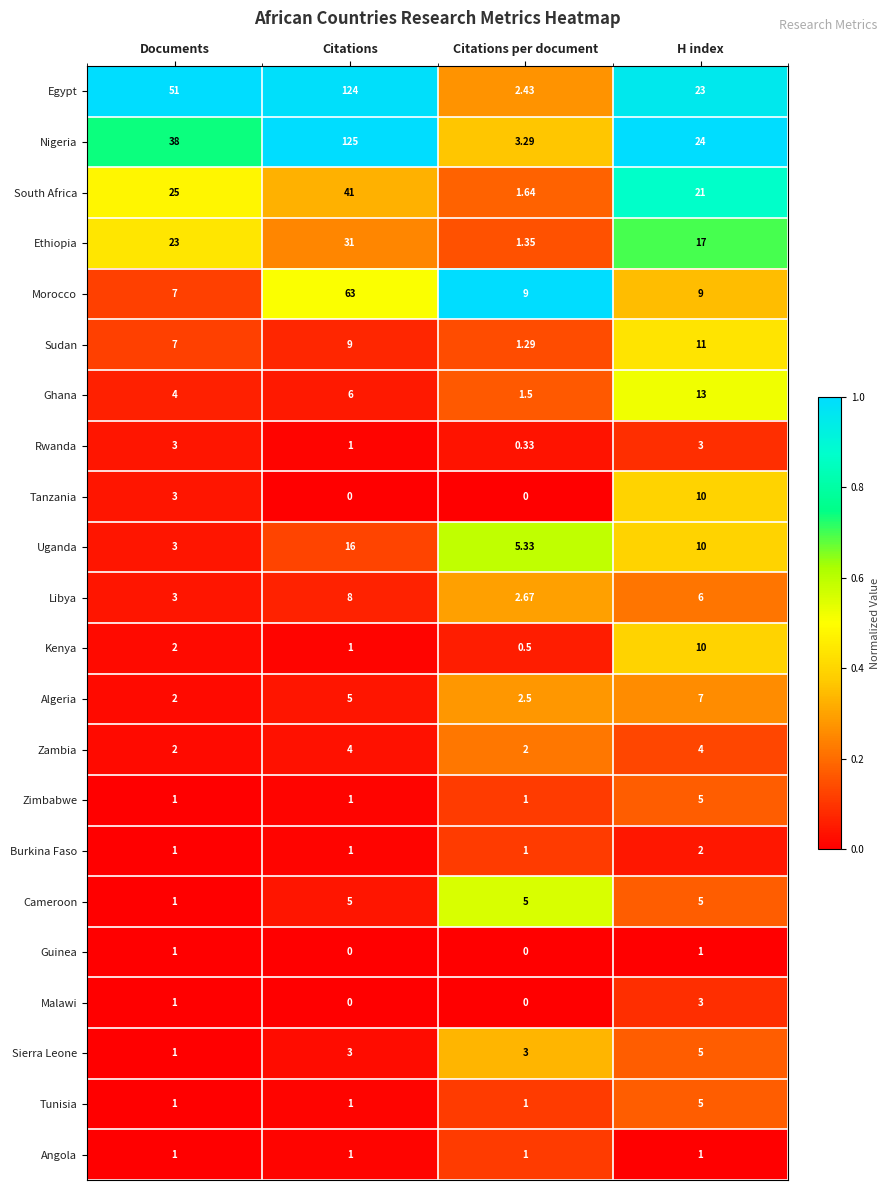

At which category is the sum across all series the highest?

Citations